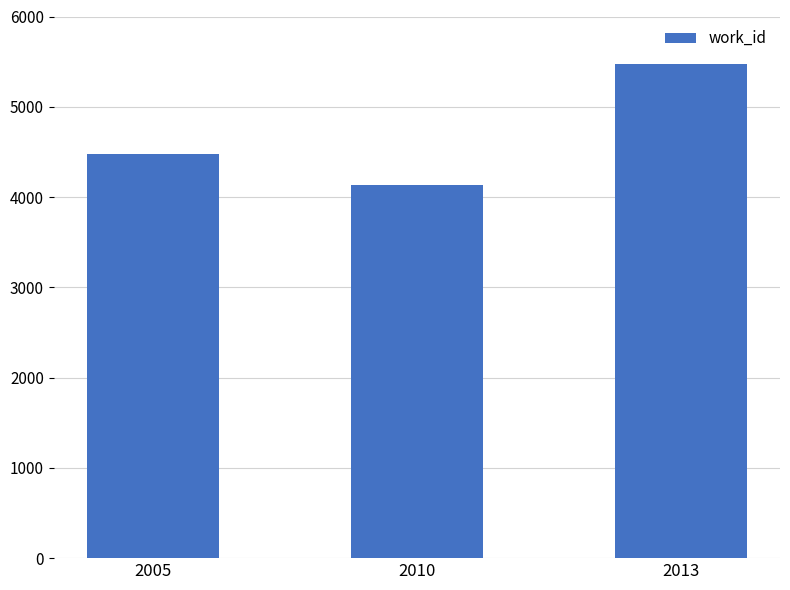

How many values are below 4475?

1